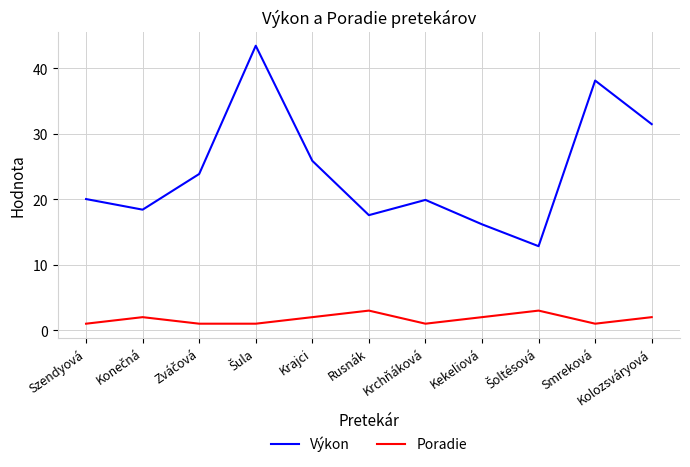

True or false: Poradie and Výkon cross at least once.

False